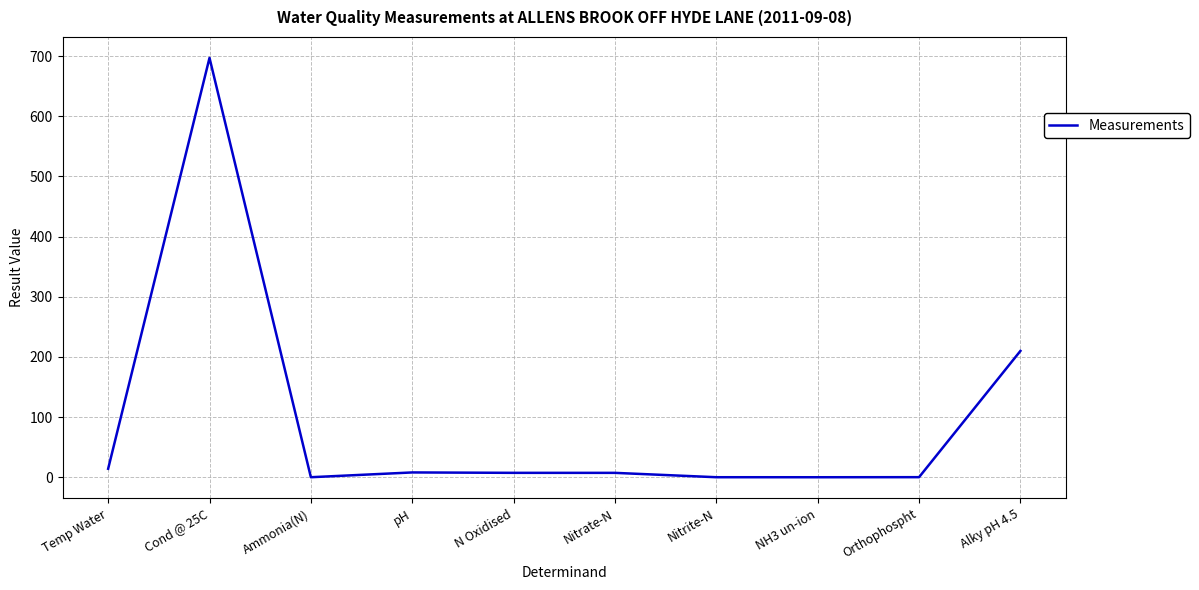

What value does the data have at pH?

8.0